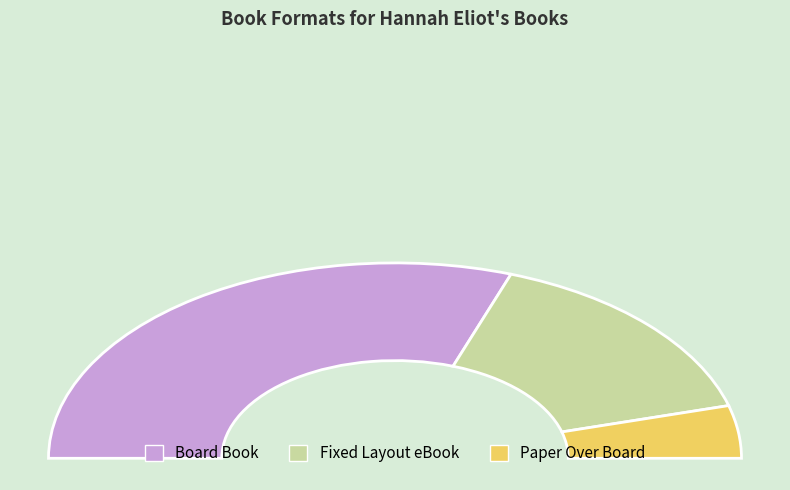

Combined, do Fixed Layout eBook and Board Book account for over 50%?

Yes